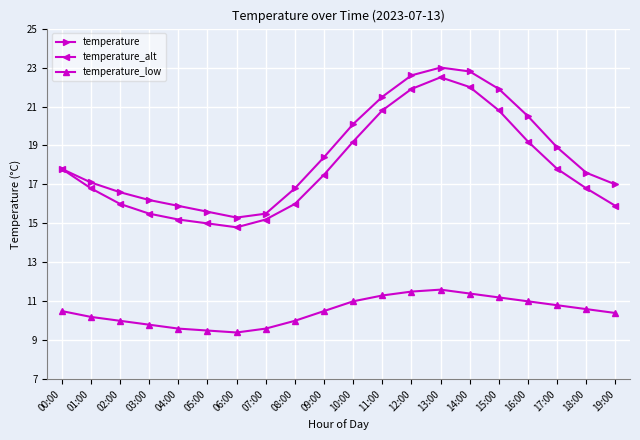

Reading left to right, extract all data points from this chart.

temperature: 00:00=17.8	01:00=17.1	02:00=16.6	03:00=16.2	04:00=15.9	05:00=15.6	06:00=15.3	07:00=15.5	08:00=16.8	09:00=18.4	10:00=20.1	11:00=21.5	12:00=22.6	13:00=23.0	14:00=22.8	15:00=21.9	16:00=20.5	17:00=18.9	18:00=17.6	19:00=17.0
temperature_alt: 00:00=17.8	01:00=16.8	02:00=16.0	03:00=15.5	04:00=15.2	05:00=15.0	06:00=14.8	07:00=15.2	08:00=16.0	09:00=17.5	10:00=19.2	11:00=20.8	12:00=21.9	13:00=22.5	14:00=22.0	15:00=20.8	16:00=19.2	17:00=17.8	18:00=16.8	19:00=15.9
temperature_low: 00:00=10.5	01:00=10.2	02:00=10.0	03:00=9.8	04:00=9.6	05:00=9.5	06:00=9.4	07:00=9.6	08:00=10.0	09:00=10.5	10:00=11.0	11:00=11.3	12:00=11.5	13:00=11.6	14:00=11.4	15:00=11.2	16:00=11.0	17:00=10.8	18:00=10.6	19:00=10.4